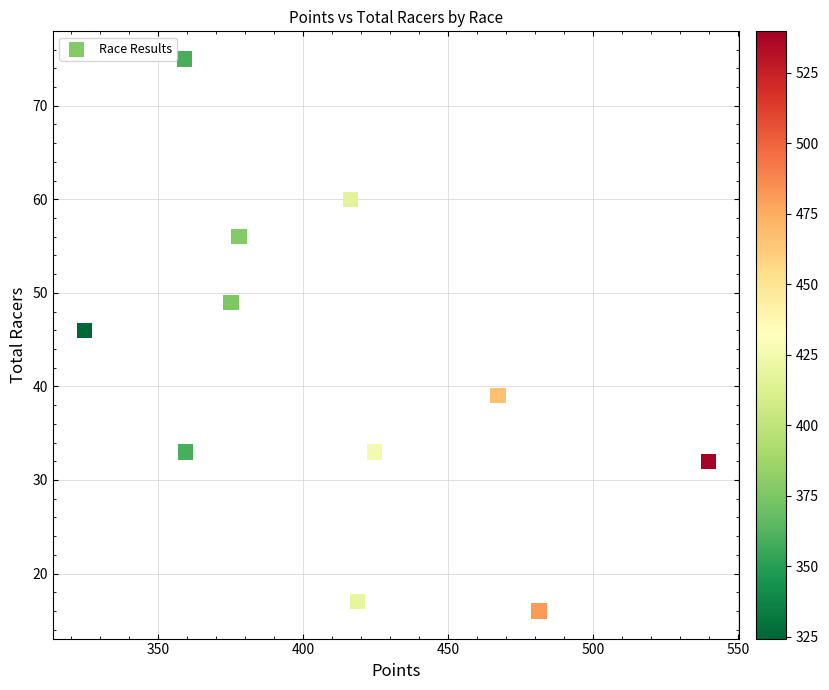

What Y value in the scatter plot is closest to 45?

46